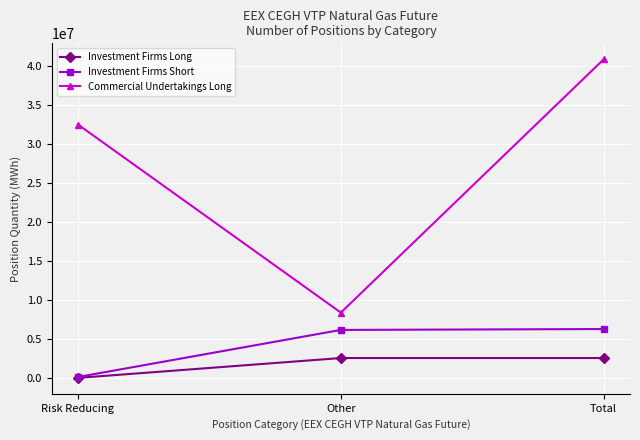

Which label corresponds to the smallest value in the chart?

Risk Reducing